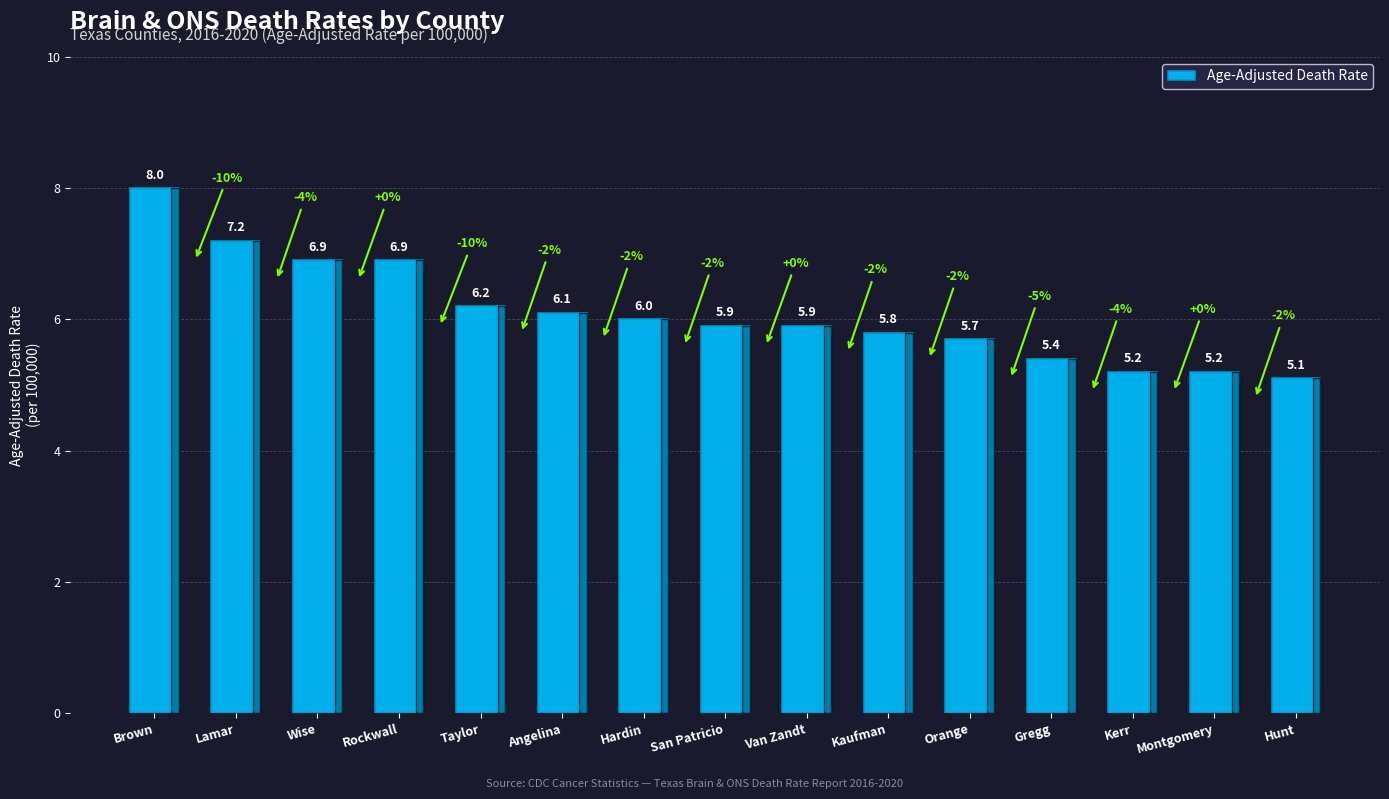

Reading left to right, extract all data points from this chart.

Brown=8.0	Lamar=7.2	Wise=6.9	Rockwall=6.9	Taylor=6.2	Angelina=6.1	Hardin=6.0	San Patricio=5.9	Van Zandt=5.9	Kaufman=5.8	Orange=5.7	Gregg=5.4	Kerr=5.2	Montgomery=5.2	Hunt=5.1